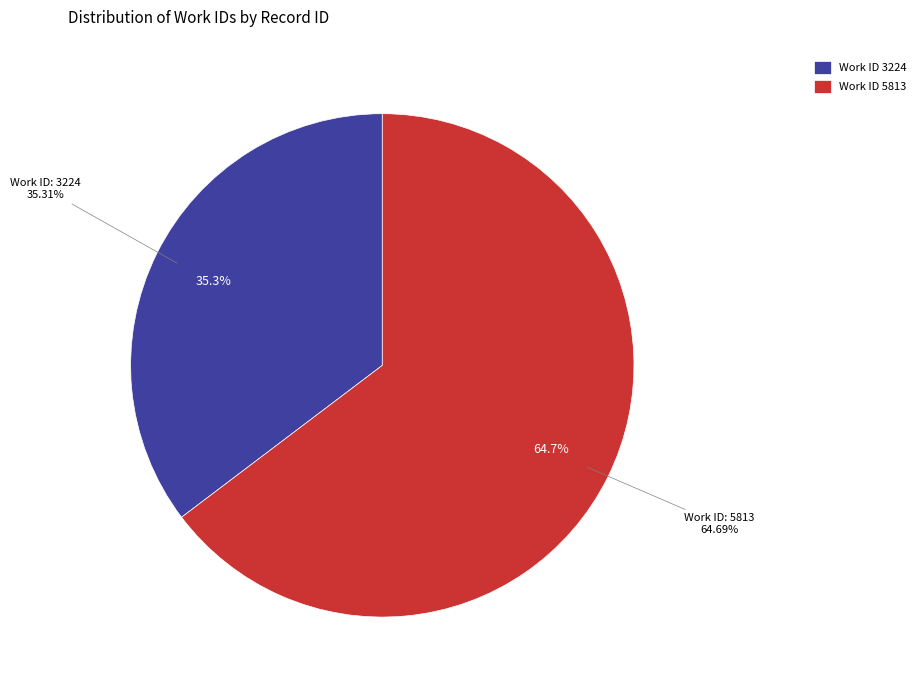

True or false: 5813 accounts for 57% of the total.

False